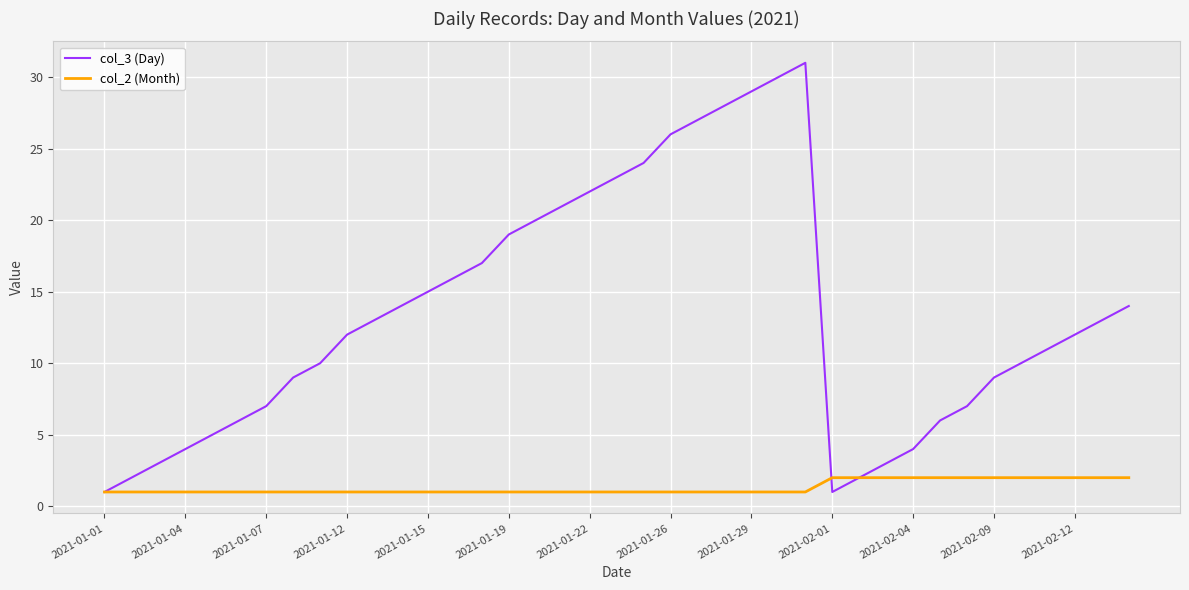

Rank the series by their maximum value, from highest to lowest.

col_3 (Day), col_2 (Month)